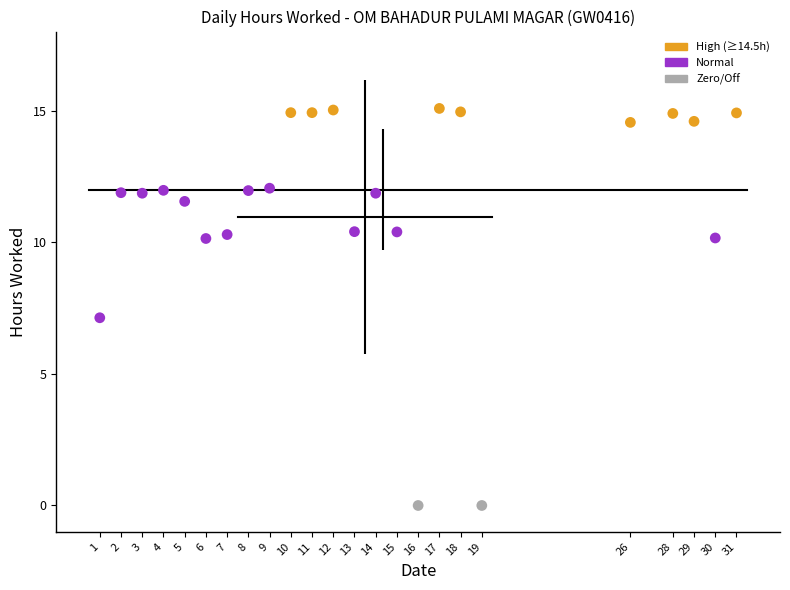

What is the range of X values (max minus min)?

30.0